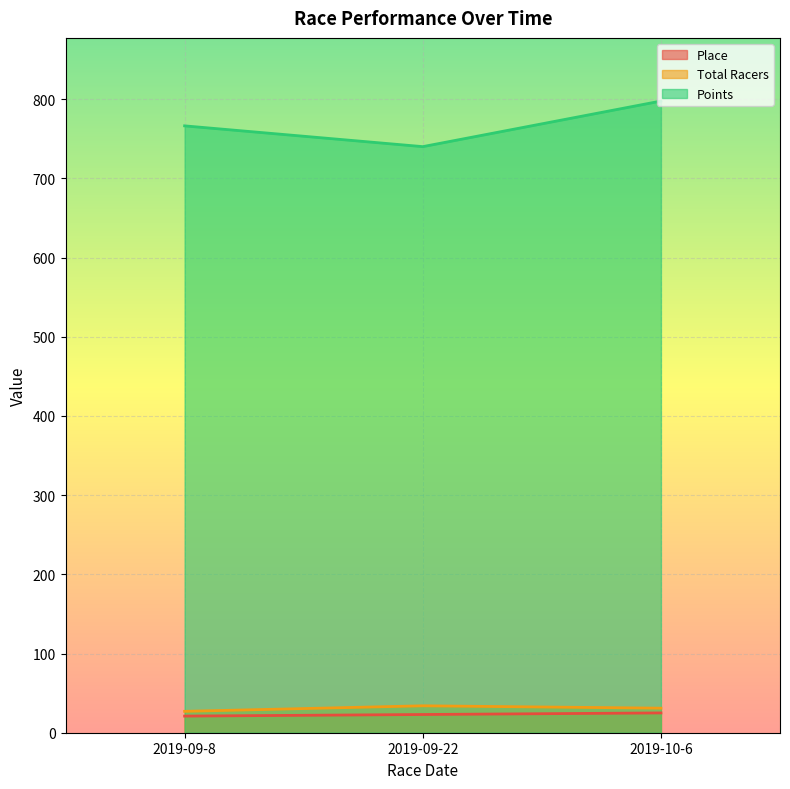

Is the value of Points at 2019-09-22 greater than the value of Total Racers at 2019-10-6?

Yes